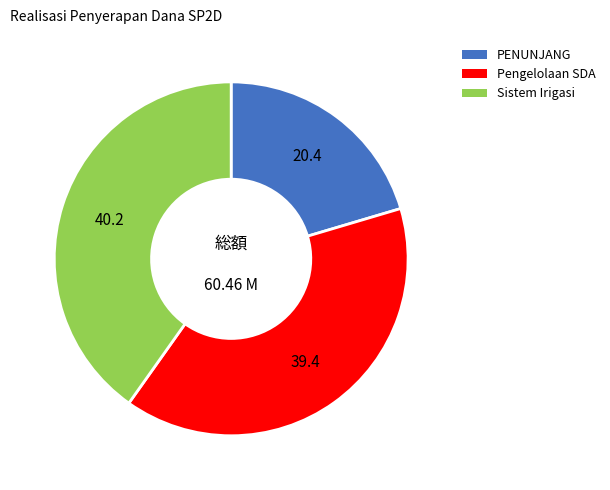

Is there any slice that represents more than half of the pie?

No